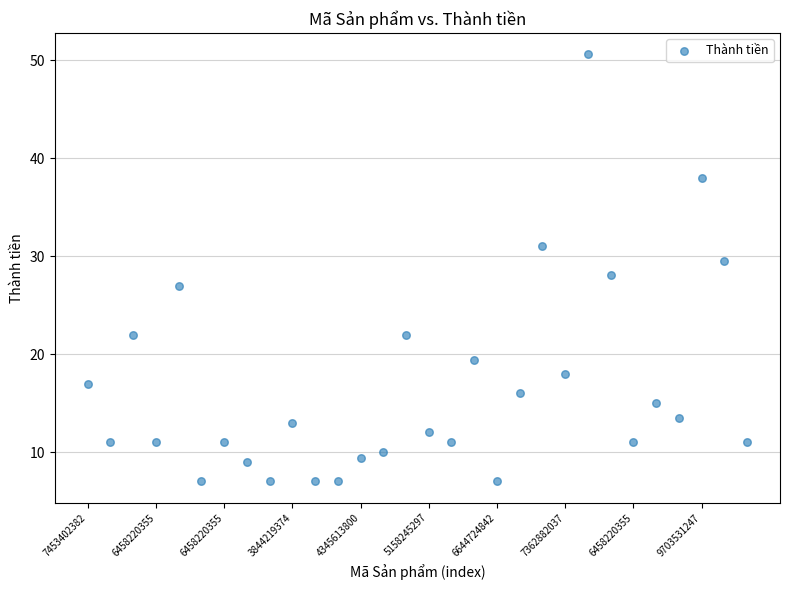

What is the range of Y values (max minus min)?

43.6